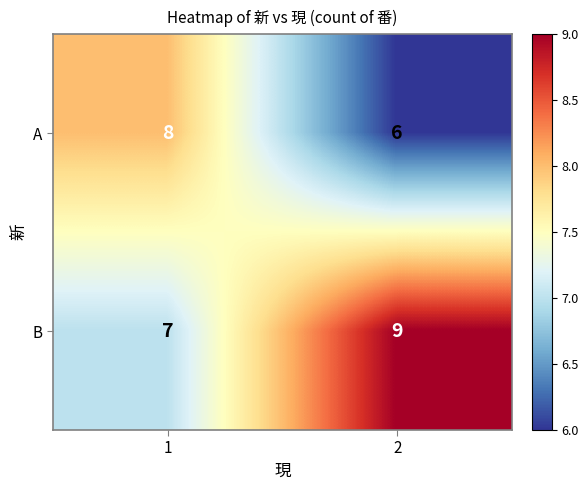

What is the difference between the highest and lowest values at 2?

3